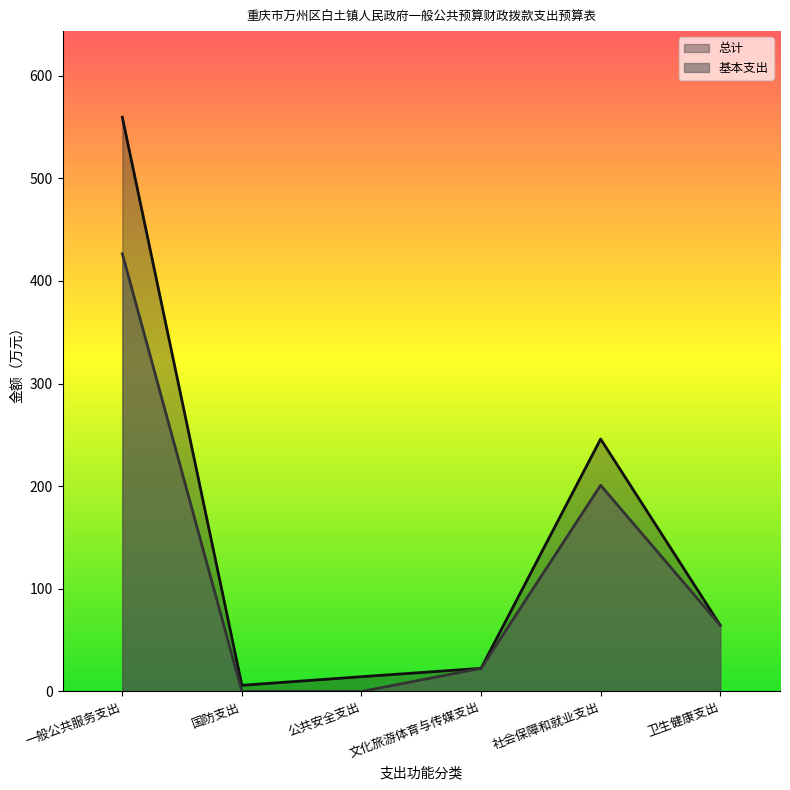

What is the label of the 2nd point from the left?

国防支出